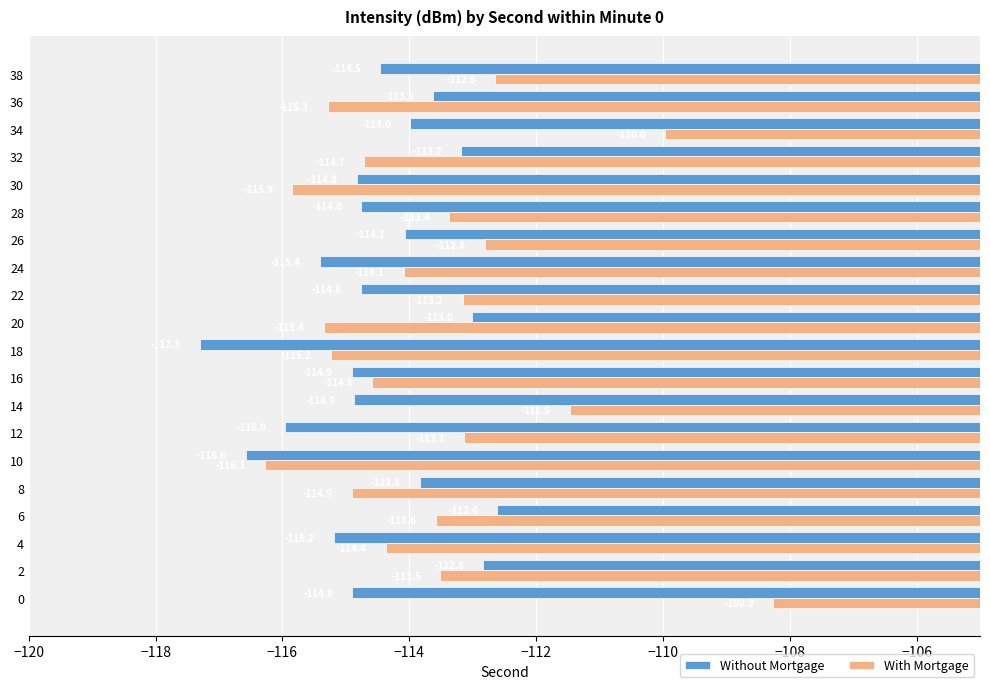

Which series has the largest total across all categories?

With Mortgage